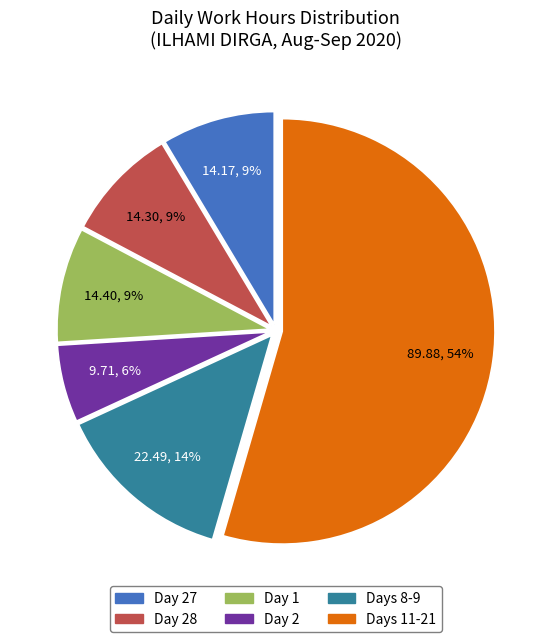

Does any single category account for the majority?

Yes